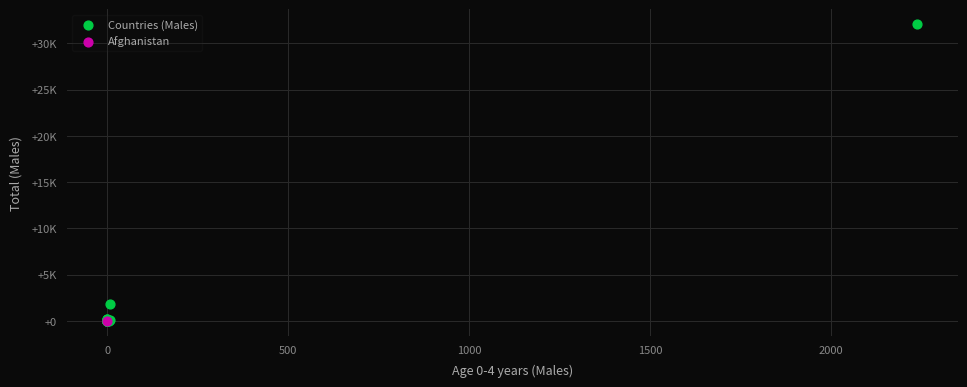

What are all the series names shown in the legend?

Countries (Males), Afghanistan